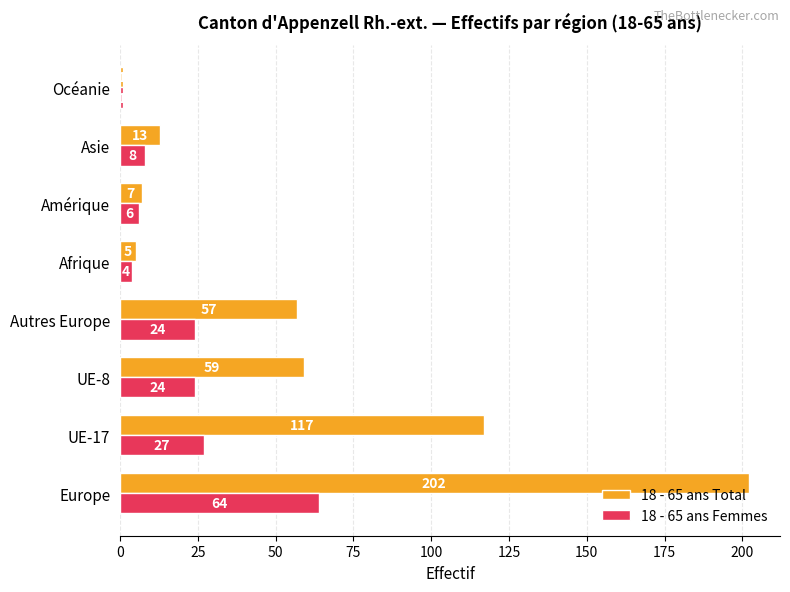

What is the difference between the maximum and second lowest values in the 18 - 65 ans Femmes series?

60